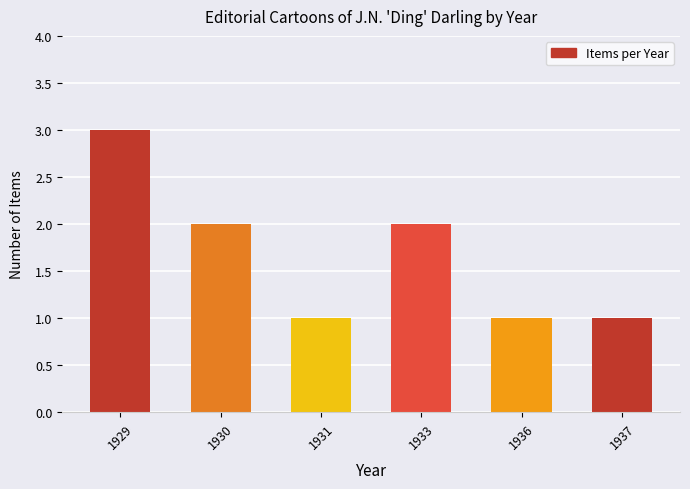

What is the value of the 2nd bar from the left?

2